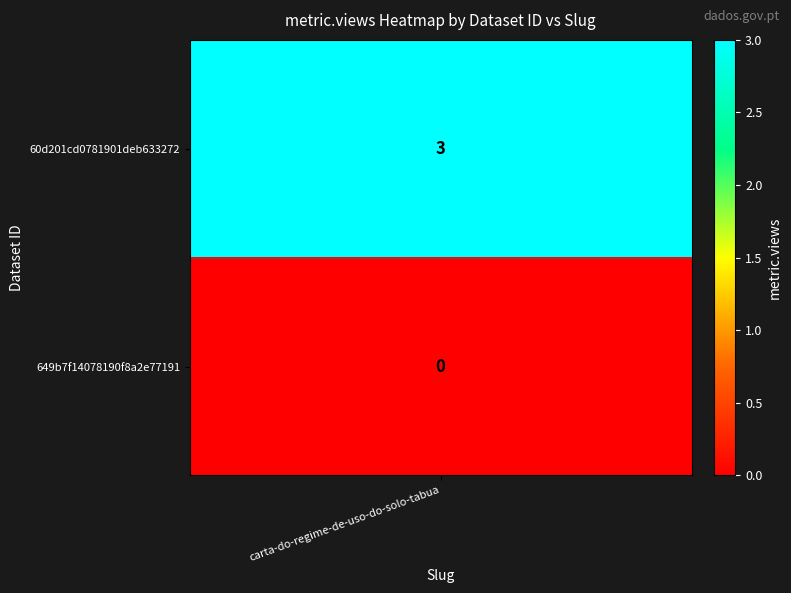

True or false: the data shows 5 at 0.

False